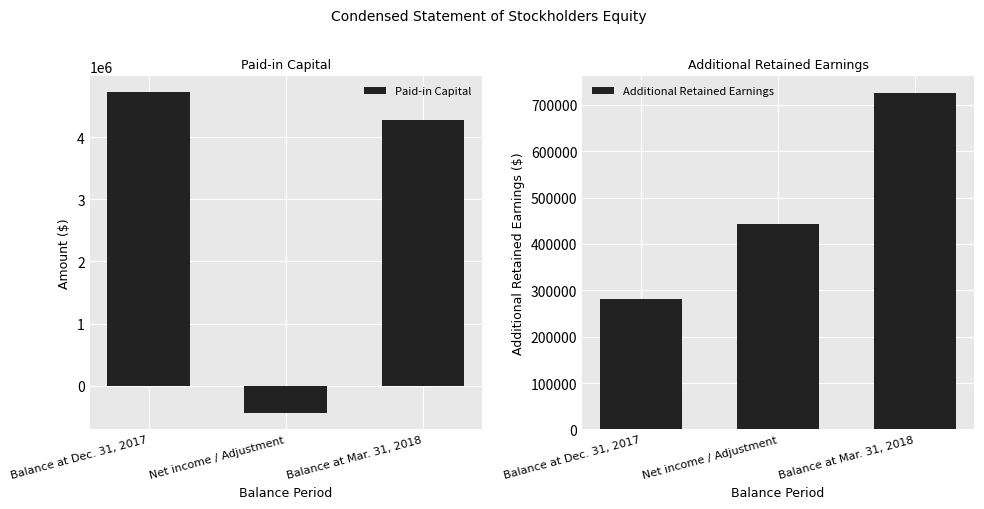

Which has a higher value, Net income / Adjustment or Balance at Dec. 31, 2017?

Balance at Dec. 31, 2017